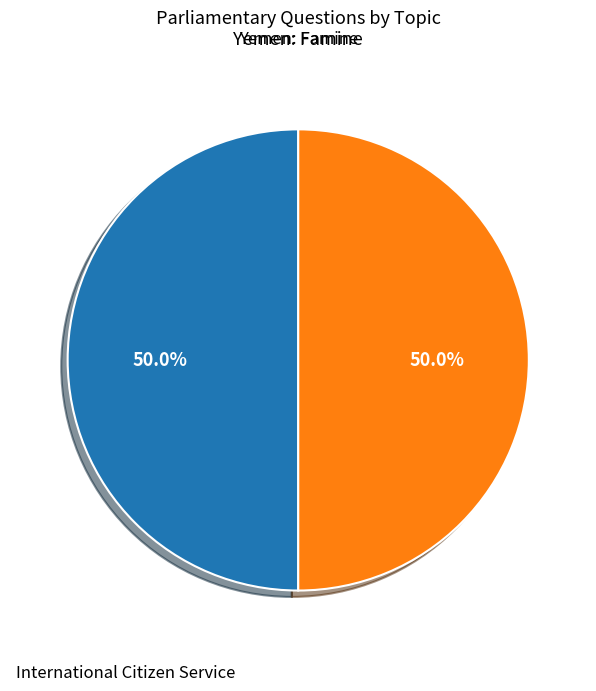

What is the total percentage of International Citizen Service and Yemen: Famine?

100.0%